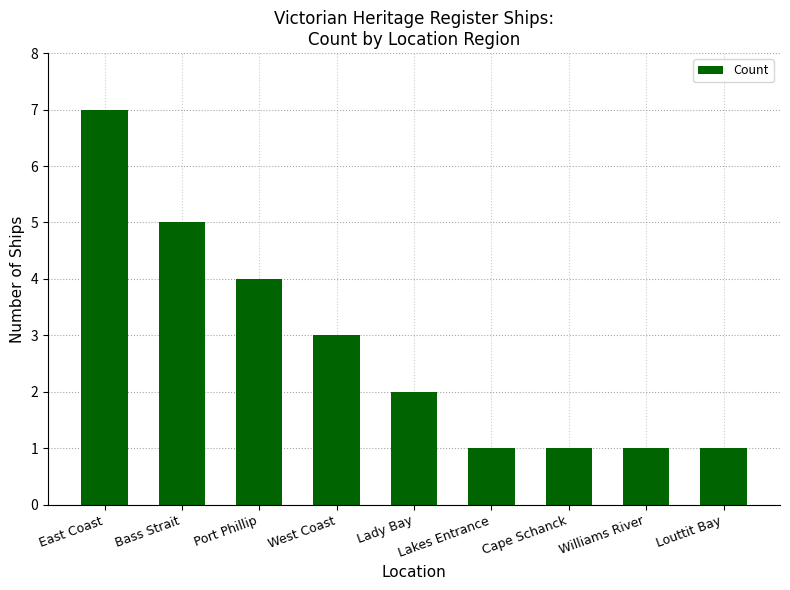

How many bars are there in total?

9